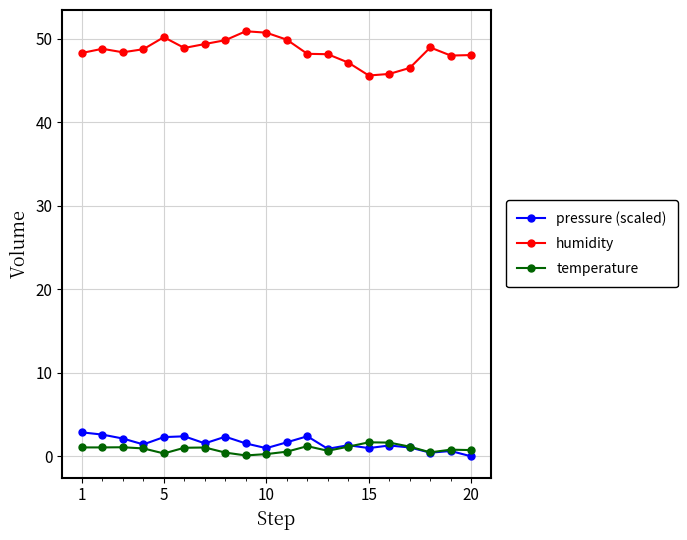

True or false: temperature and humidity cross at least once.

False